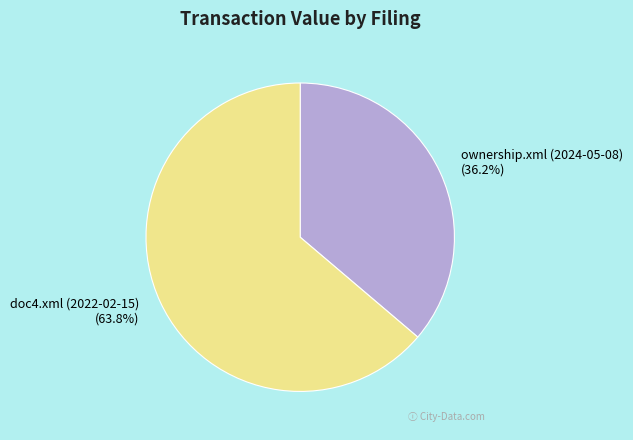

To the nearest percent, what is the combined percentage of doc4.xml (2022-02-15) and ownership.xml (2024-05-08)?

100%